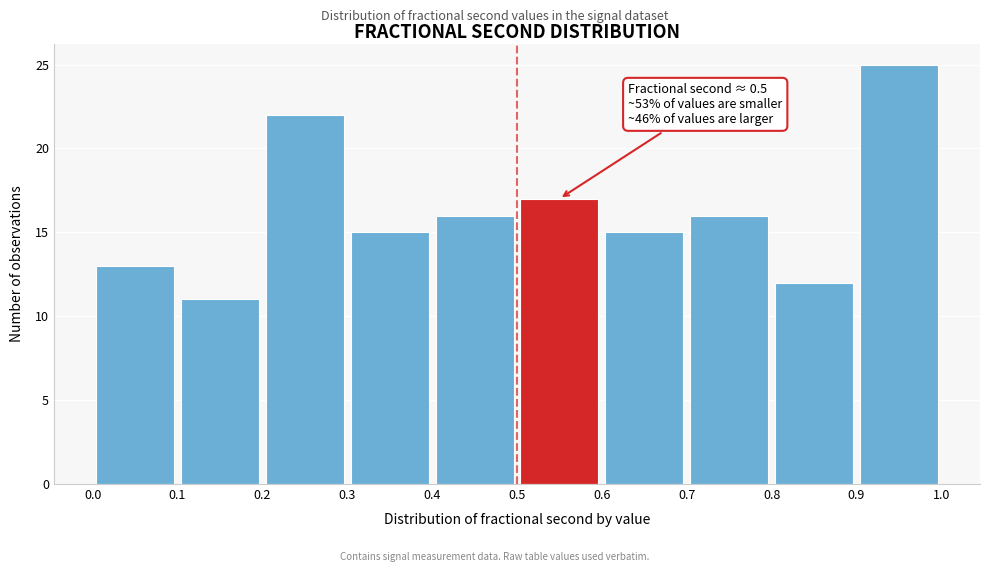

Over which range of the x-axis is the bar tallest?

0.9 to 1.0